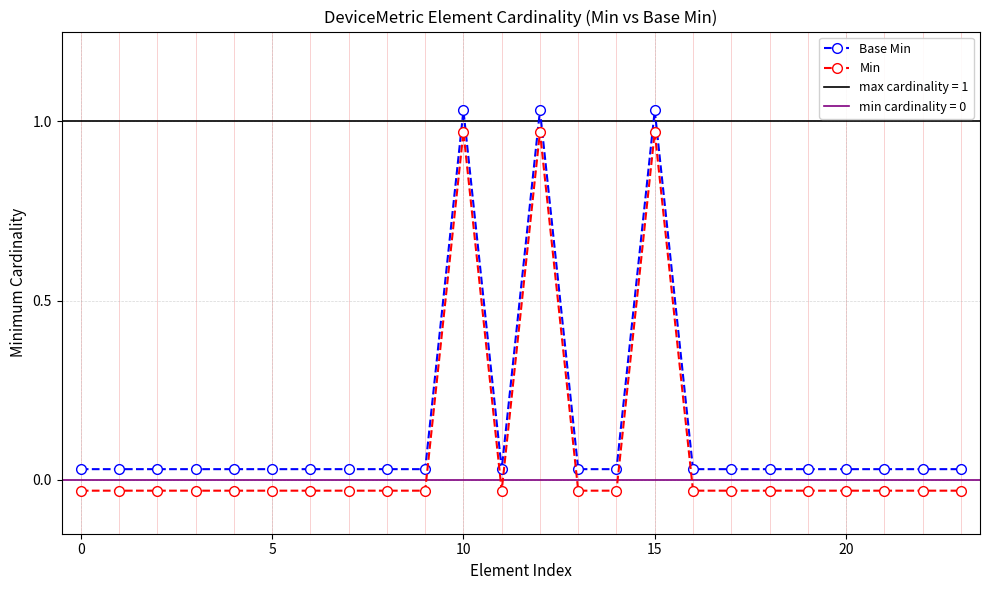

The value of Base Min at 14 is 0.0. True or false?

False